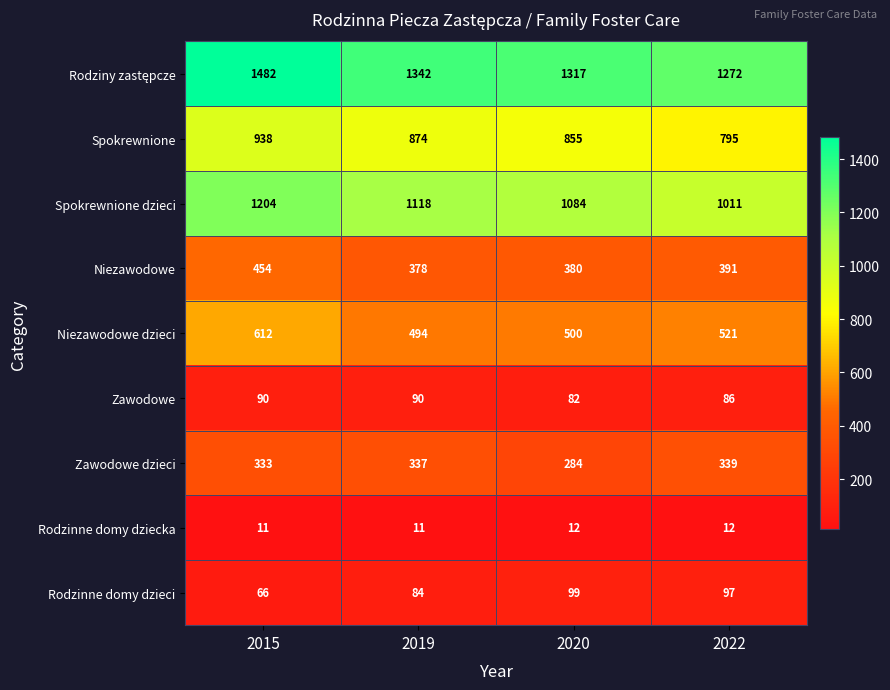

What is the sum of the Niezawodowe dzieci values at 2019 and 2015?

1106